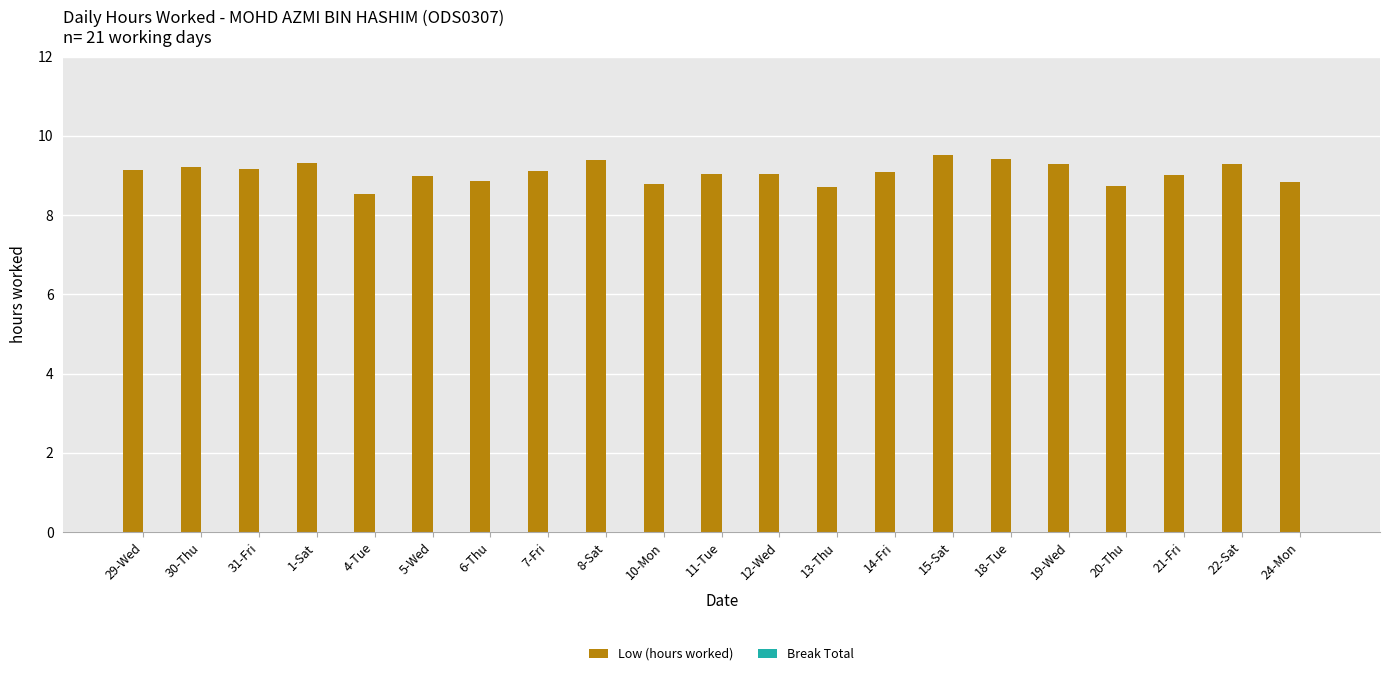

What is the label of the 12th bar from the right?

10-Mon